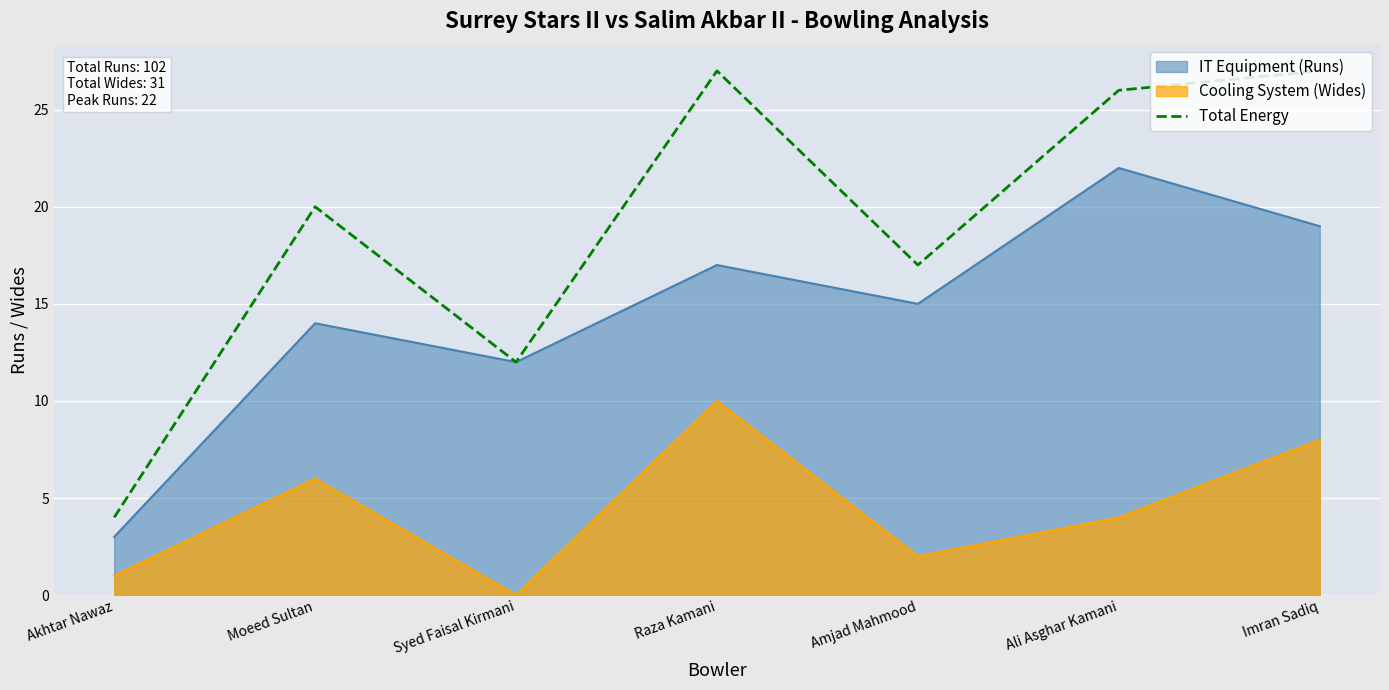

What is the smallest value displayed?

0